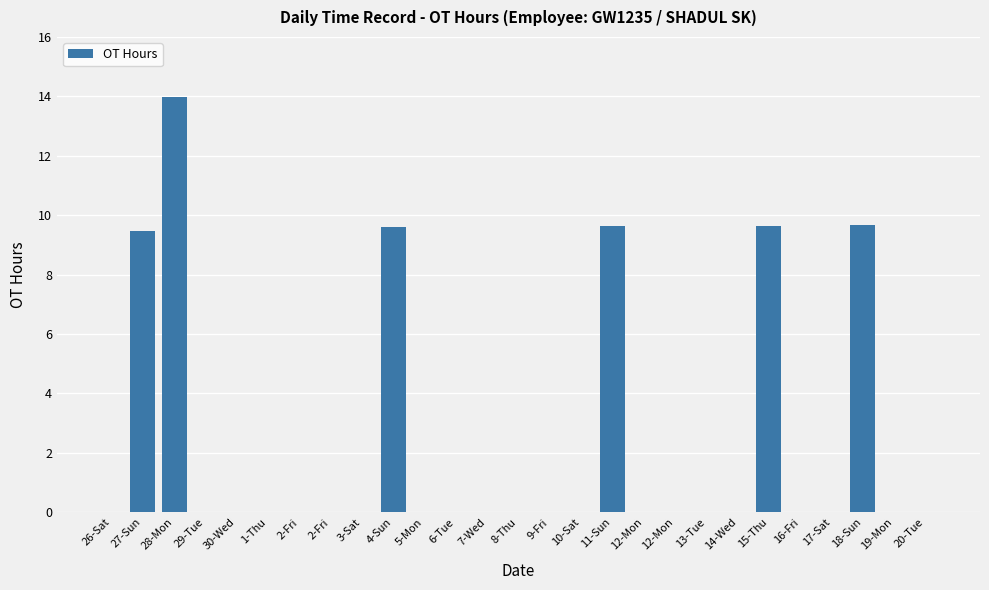

Is it true that the value at 2-Fri is -4.5?

False